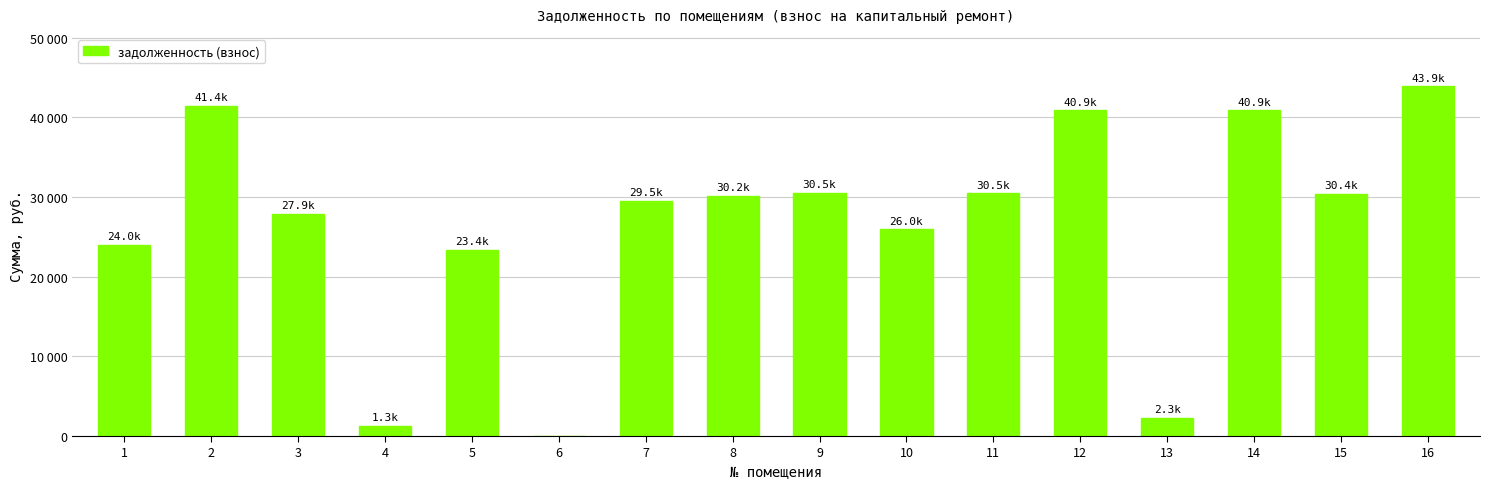

What is the sum of the values at 8 and 7?

59690.6